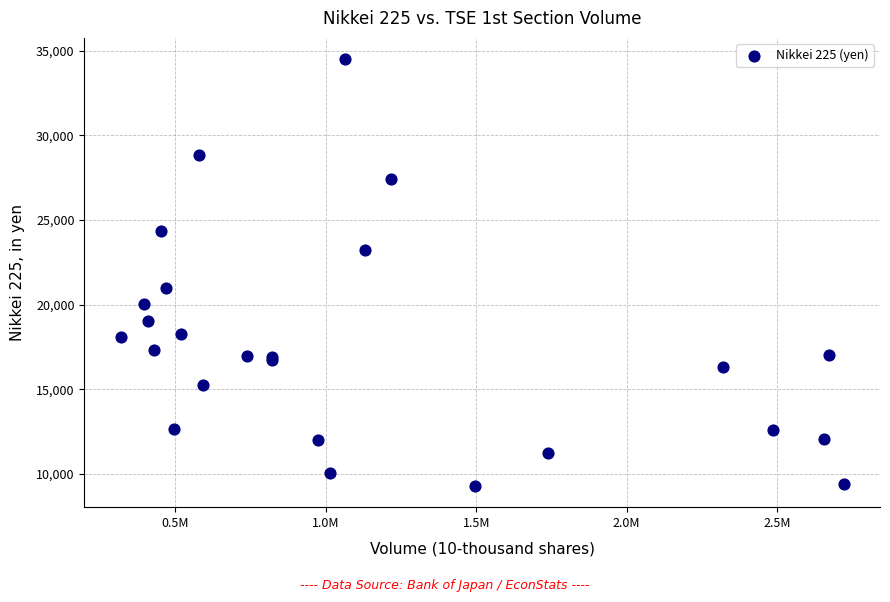

What Y value in the scatter plot is closest to 21898?

21011.5